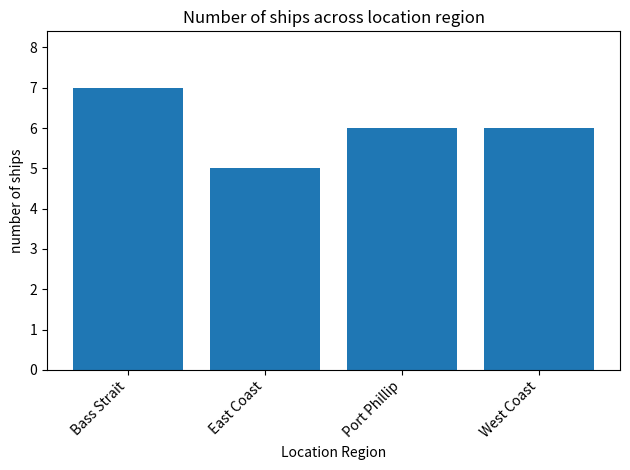

How many distinct data groups are displayed?

1